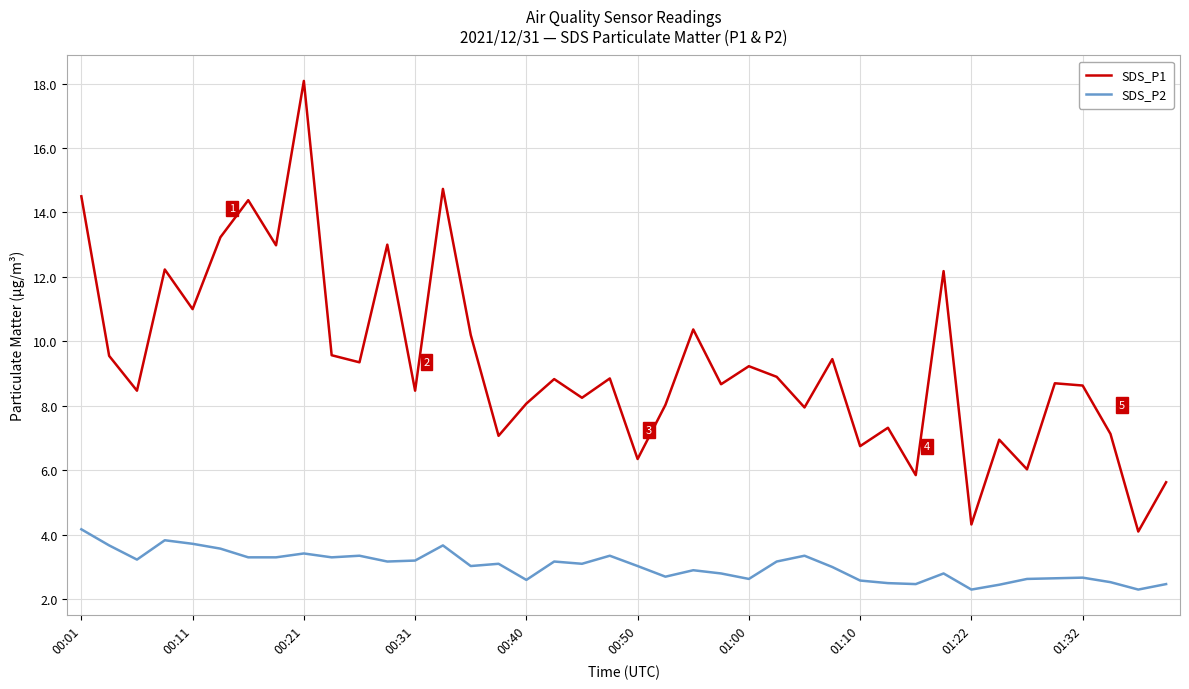

What is the difference between the maximum and minimum values in the SDS_P2 series?

1.9